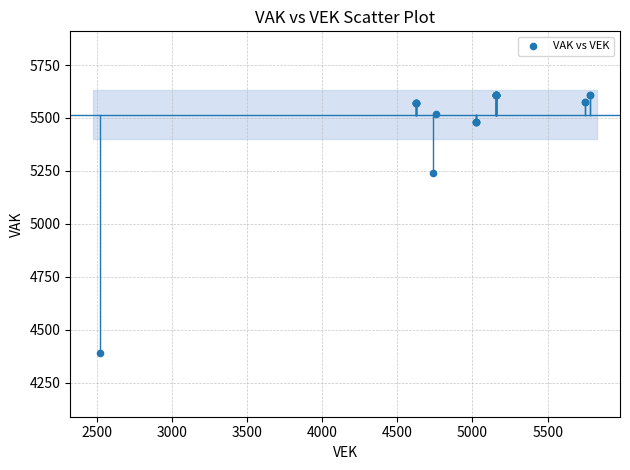

What Y value in the scatter plot is closest to 4999?

5241